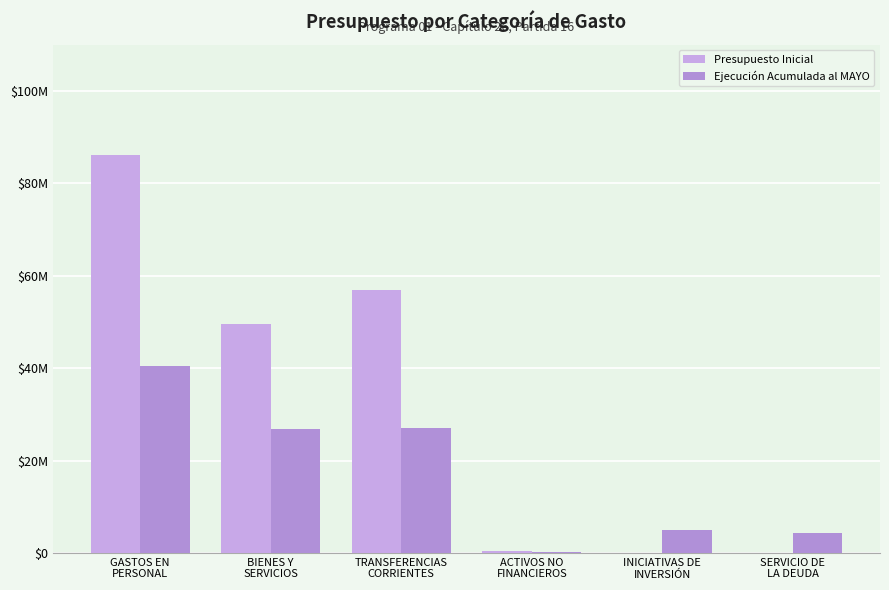

At which category does the chart reach its minimum across all series?

INICIATIVAS DE
INVERSIÓN